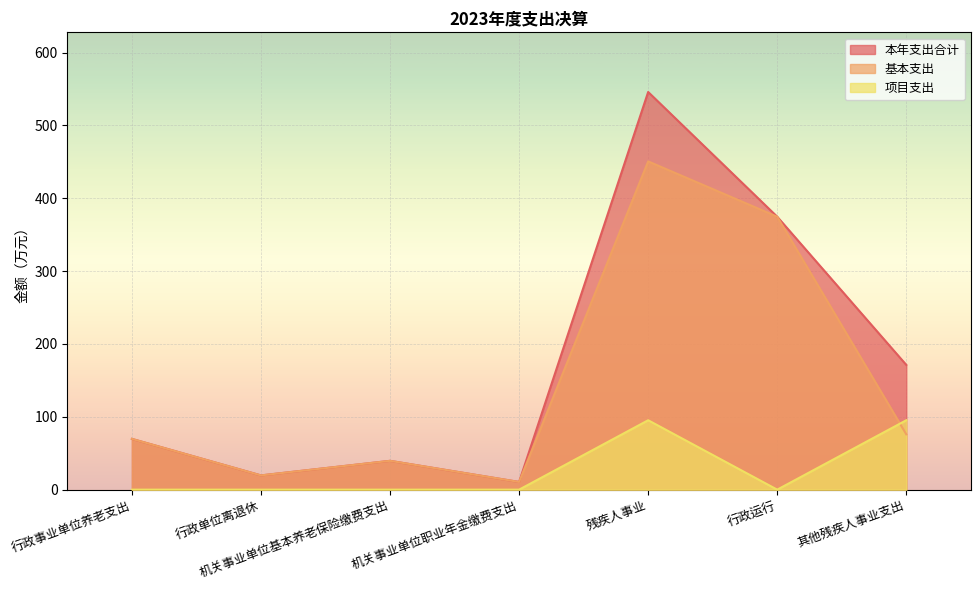

At which category is the sum across all series the highest?

残疾人事业